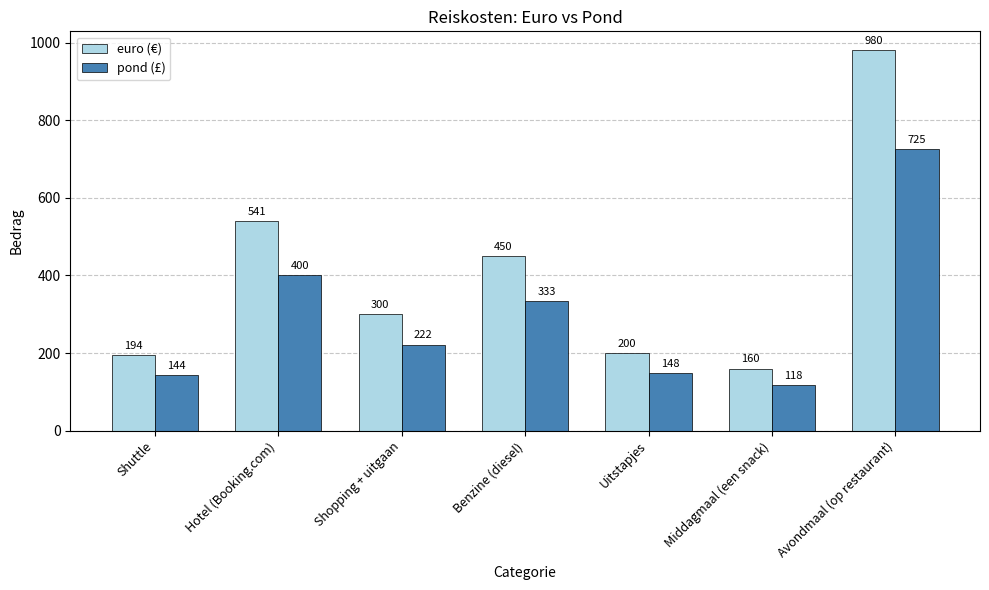

What is the difference between the maximum and minimum values in the pond (£) series?

606.8